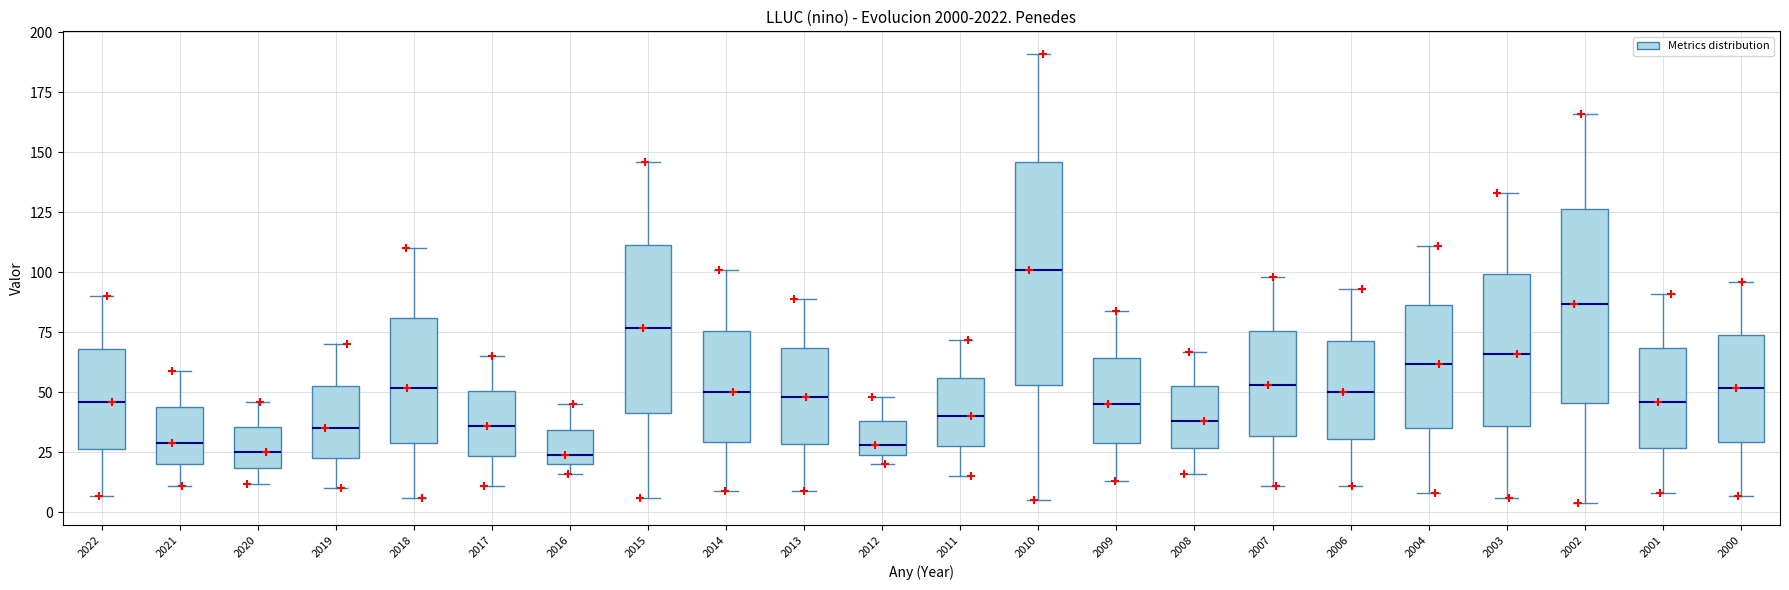

Reading left to right, read every box against the y-axis: the position of its median line, the range the box covers, and the ends of its whiskers. The values are not printed on the chart, so give them approximately, as read against the axis.

2022: median 45, box 25 to 70, whiskers 5 to 90
2021: median 30, box 20 to 45, whiskers 10 to 60
2020: median 25, box 20 to 35, whiskers 10 to 45
2019: median 35, box 25 to 55, whiskers 10 to 70
2018: median 50, box 30 to 80, whiskers 5 to 110
2017: median 35, box 25 to 50, whiskers 10 to 65
2016: median 25, box 20 to 35, whiskers 15 to 45
2015: median 75, box 40 to 110, whiskers 5 to 145
2014: median 50, box 30 to 75, whiskers 10 to 100
2013: median 50, box 30 to 70, whiskers 10 to 90
2012: median 30, box 25 to 40, whiskers 20 to 50
2011: median 40, box 30 to 55, whiskers 15 to 70
2010: median 100, box 55 to 145, whiskers 5 to 190
2009: median 45, box 30 to 65, whiskers 15 to 85
2008: median 40, box 25 to 55, whiskers 15 to 65
2007: median 55, box 30 to 75, whiskers 10 to 100
2006: median 50, box 30 to 70, whiskers 10 to 95
2004: median 60, box 35 to 85, whiskers 10 to 110
2003: median 65, box 35 to 100, whiskers 5 to 135
2002: median 85, box 45 to 125, whiskers 5 to 165
2001: median 45, box 25 to 70, whiskers 10 to 90
2000: median 50, box 30 to 75, whiskers 5 to 95